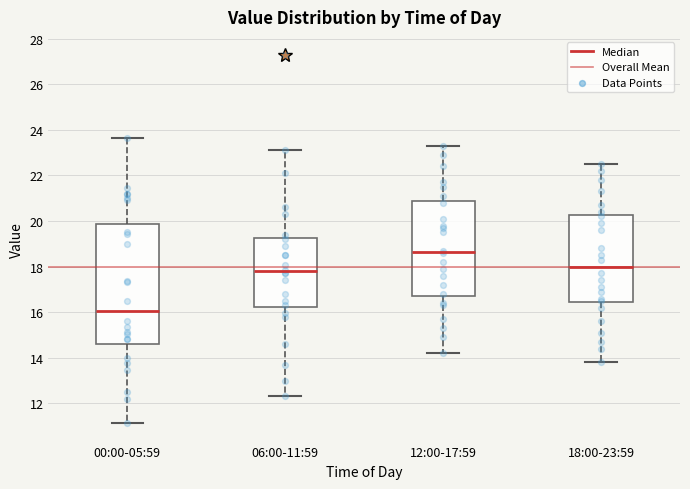

Which box is the tallest, from its lower edge to its upper edge?

00:00-05:59